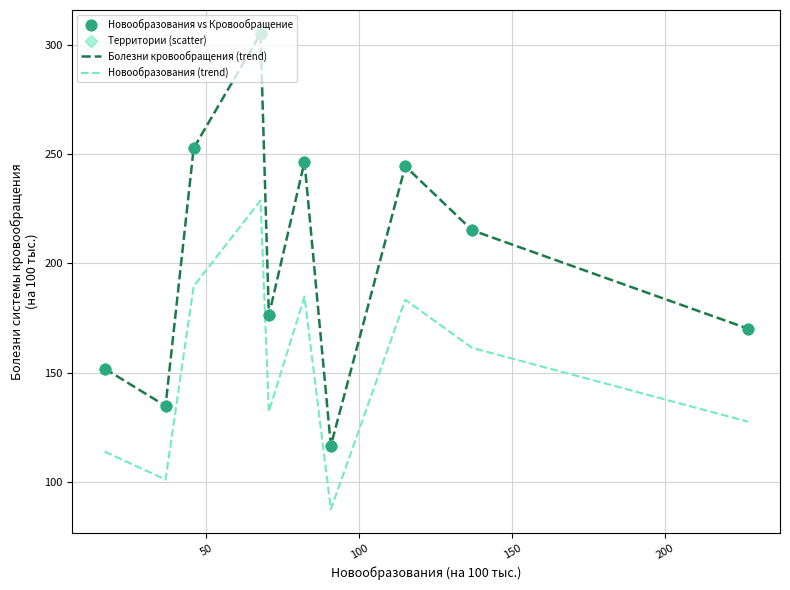

True or false: Болезни кровообращения (trend) and Новообразования (trend) intersect in this chart.

False